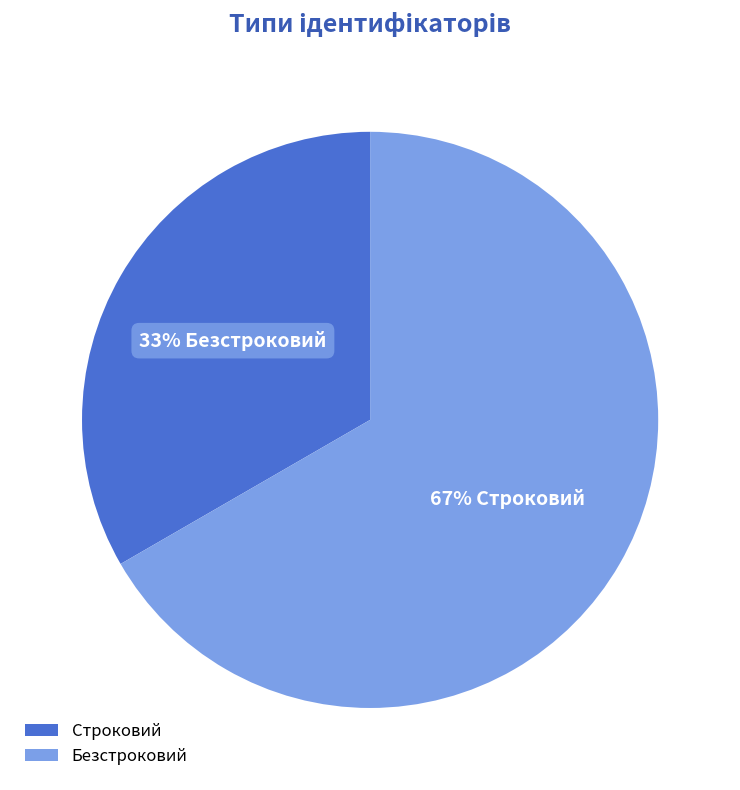

What percentage is the Безстроковий slice, to the nearest percent?

67%